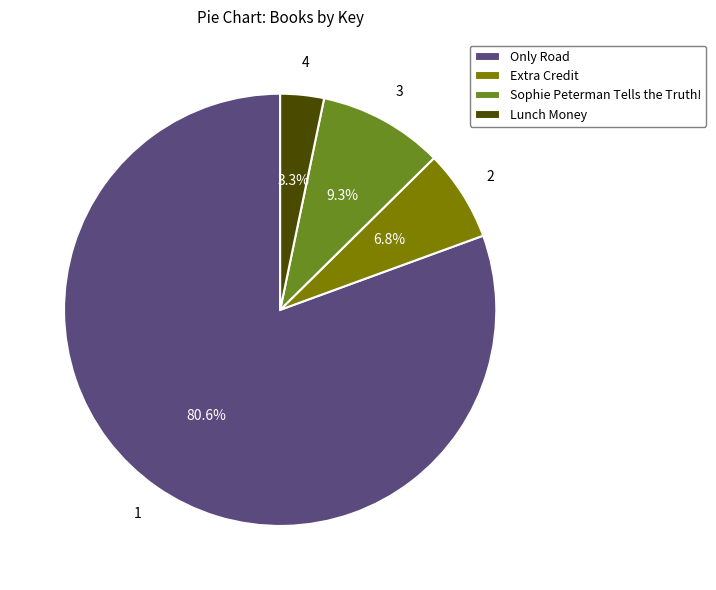

The Extra Credit slice represents 1% of the pie. True or false?

False